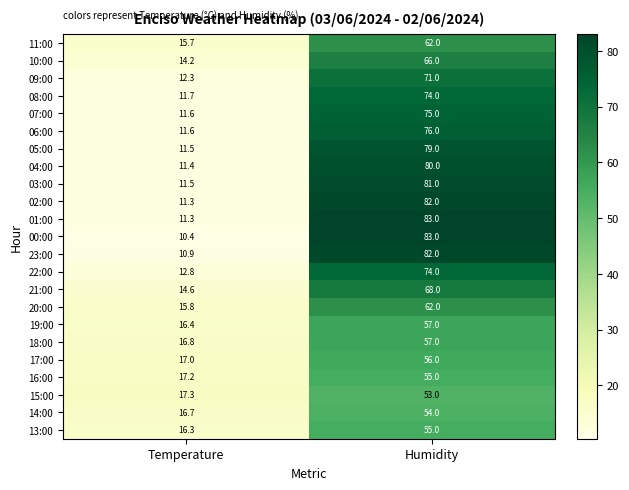

Count the number of data series in this chart.

23